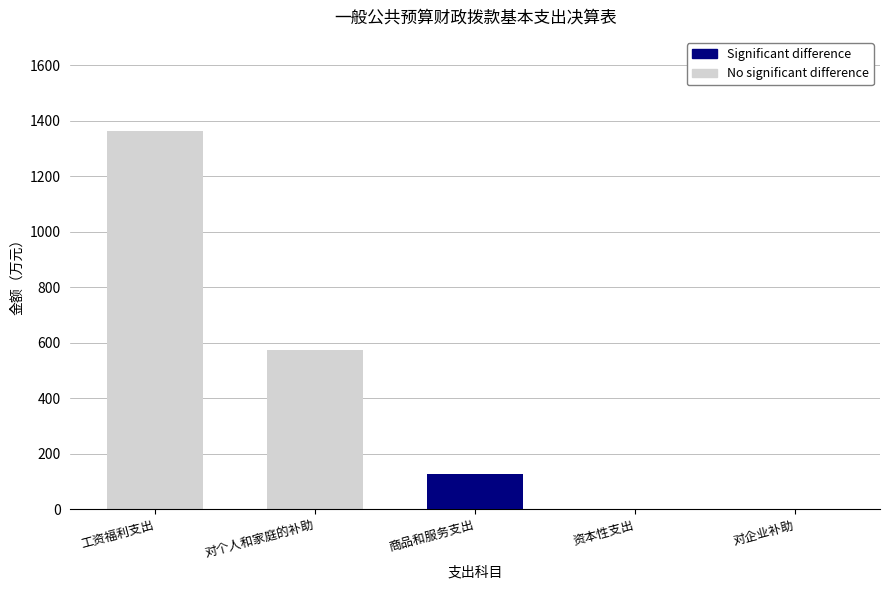

Reading right to left, extract all data points from this chart.

对企业补助=0.0	资本性支出=0.0	商品和服务支出=126.9	对个人和家庭的补助=574.1	工资福利支出=1362.0